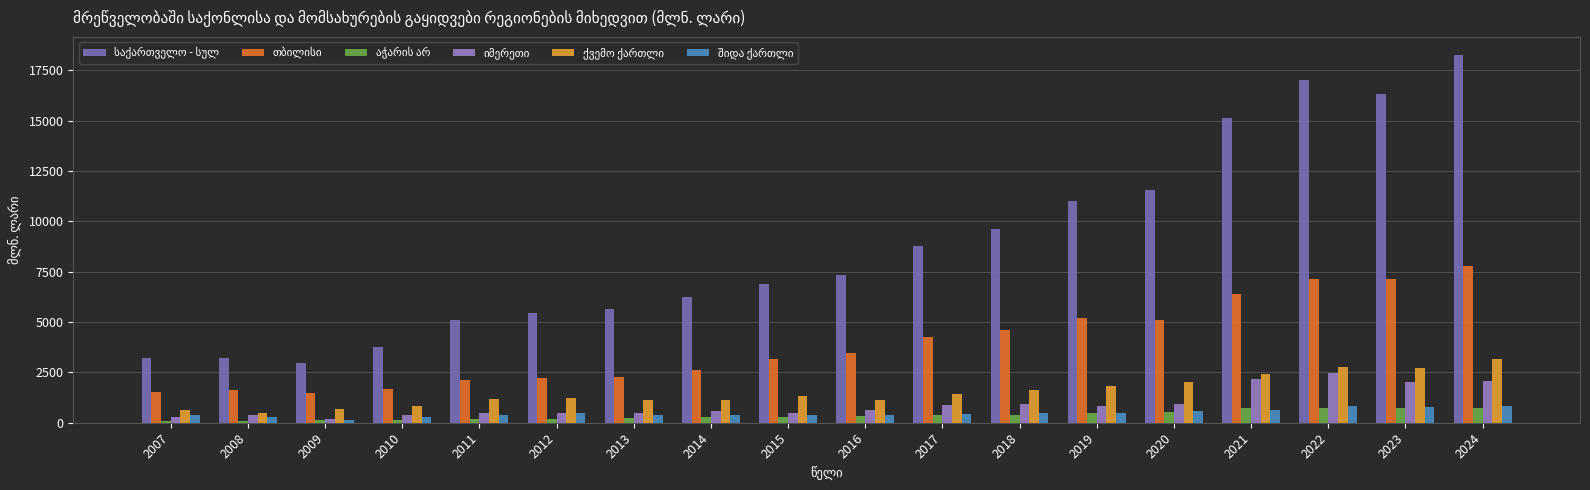

How many bars are there in total?

108